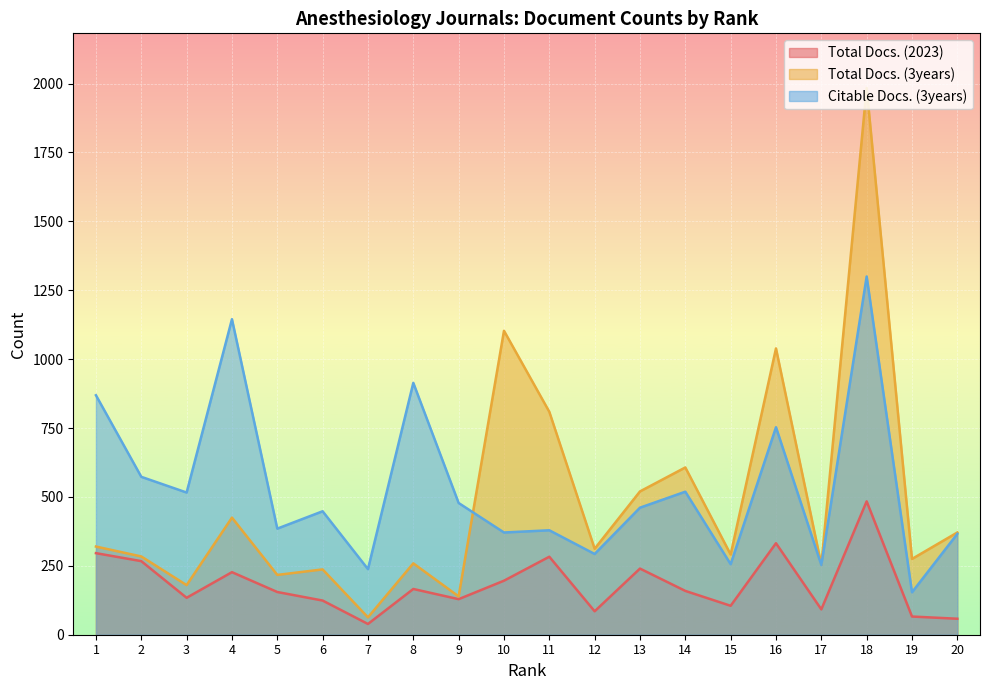

True or false: Total Docs. (2023) and Citable Docs. (3years) cross at least once.

False